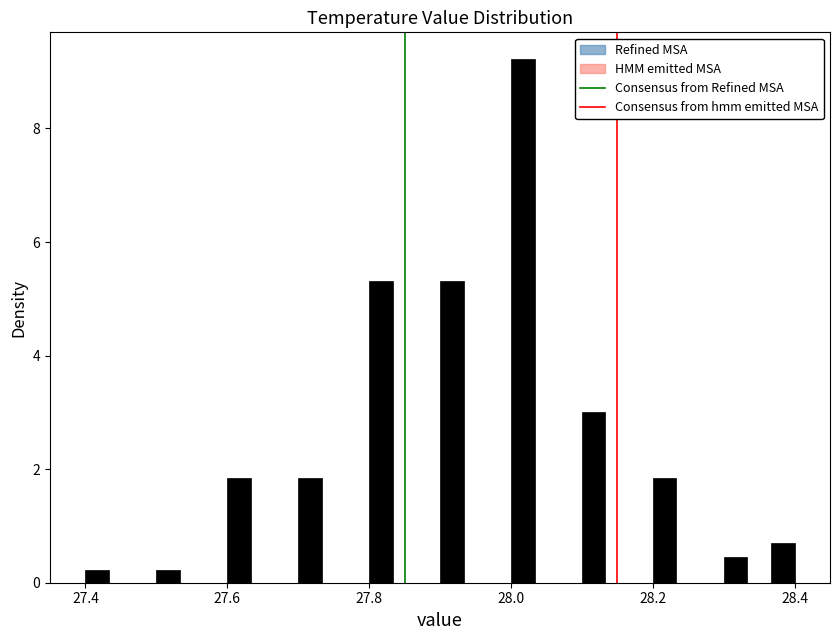

Around what value on the x-axis is the tallest bar? Give the approximate position of its centre, as read against the axis.

28.02